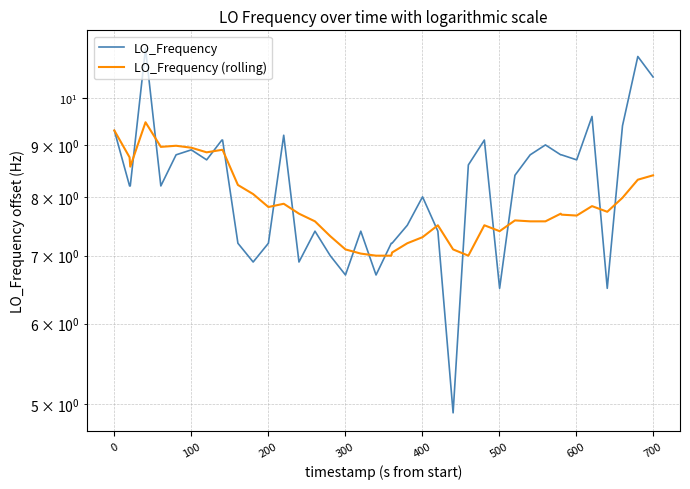

True or false: LO_Frequency (rolling) and LO_Frequency intersect in this chart.

True